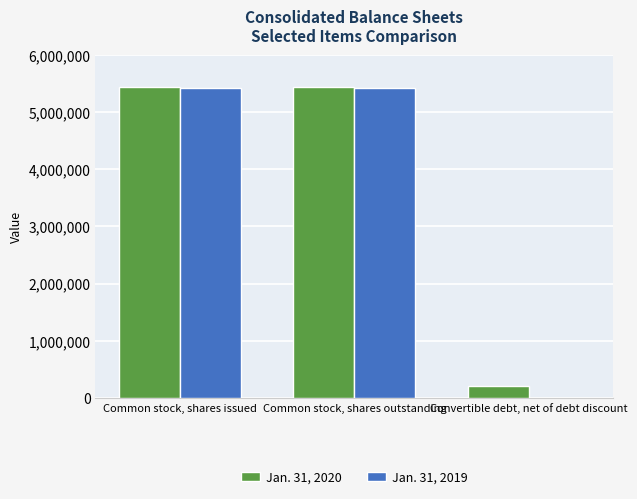

What is the total value across all series at Common stock, shares outstanding?

10865056